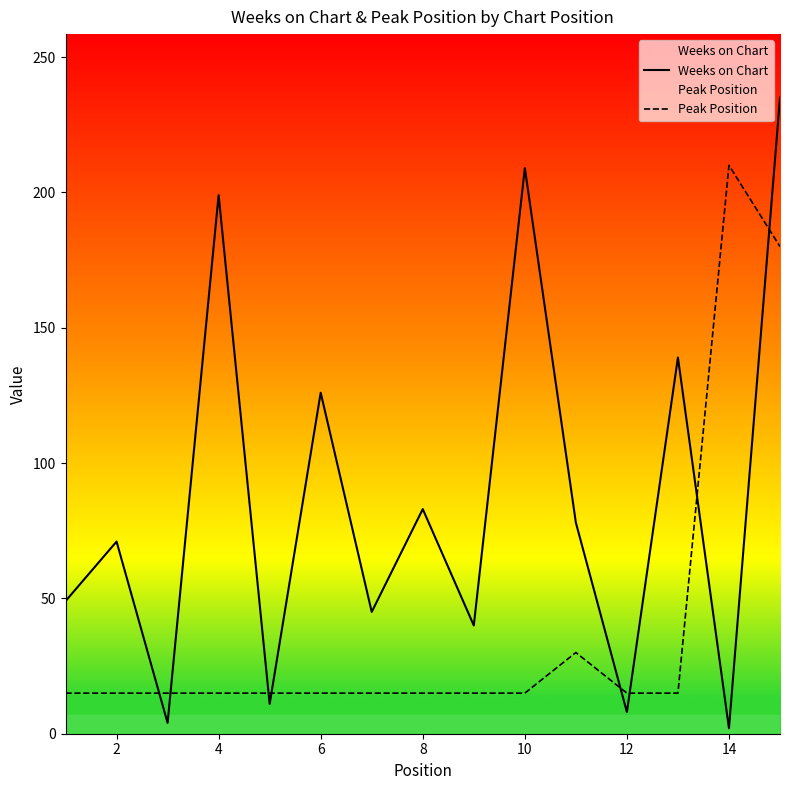

The value of Weeks on Chart at 6 is 46. True or false?

False